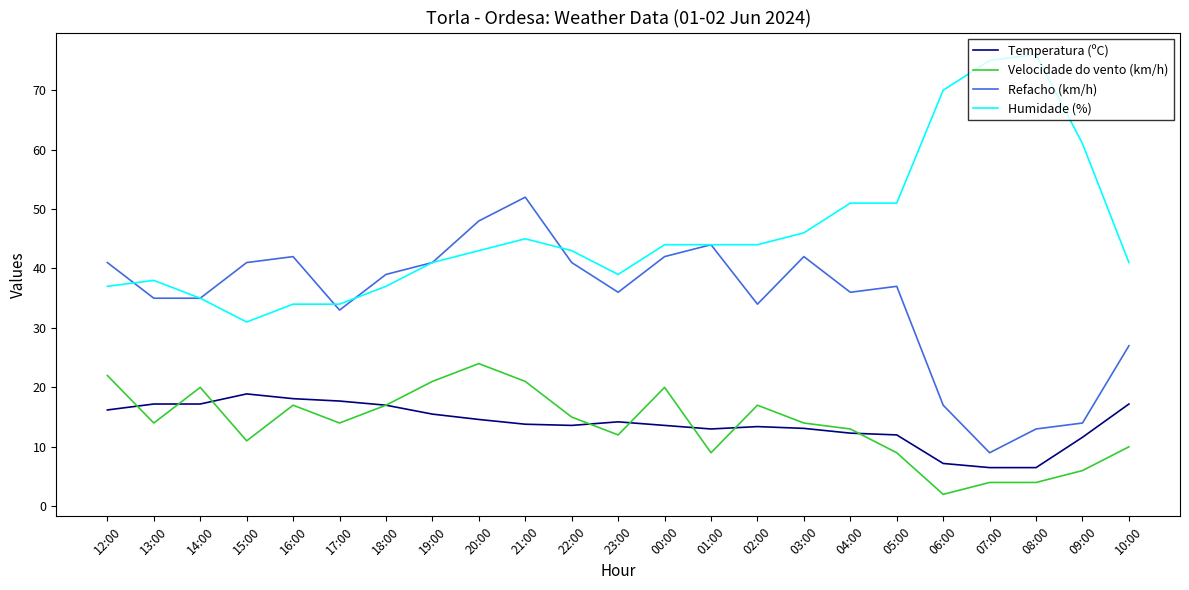

Which series has the largest range (max minus min)?

Humidade (%)